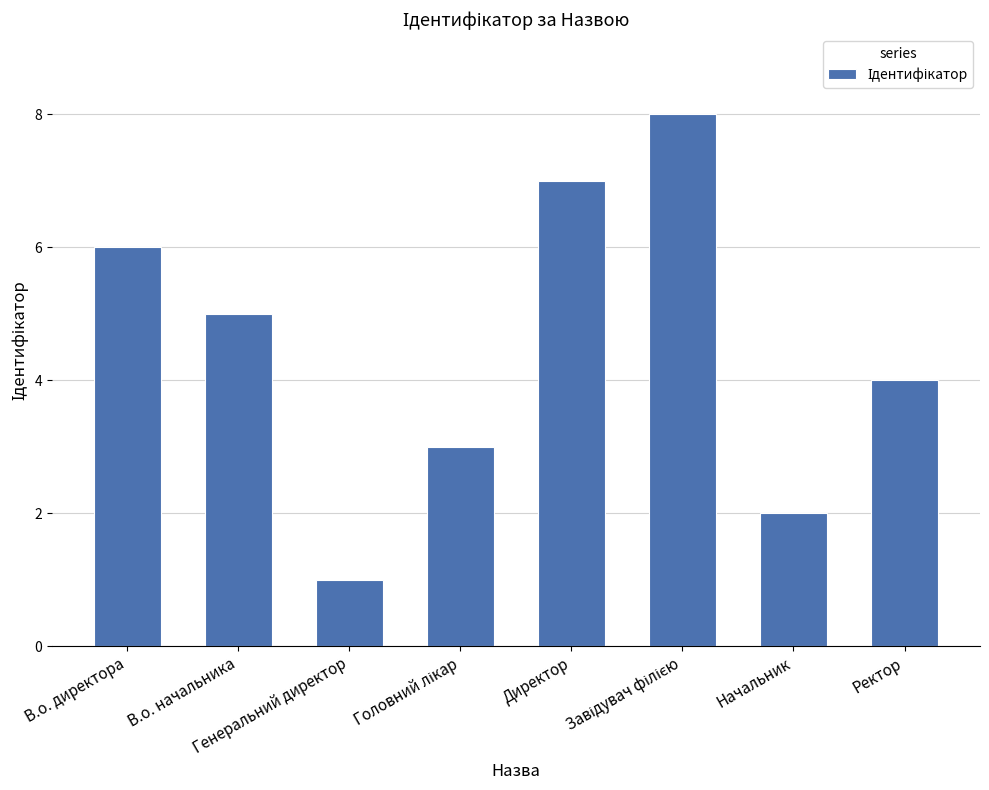

At which label does the data first exceed 5?

В.о. директора